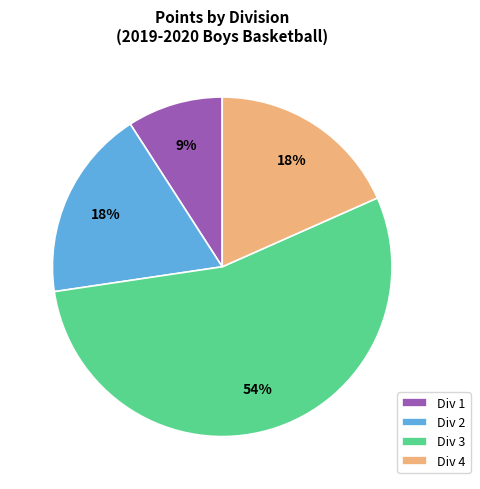

Combined, do Div 3 and Div 2 account for over 50%?

Yes